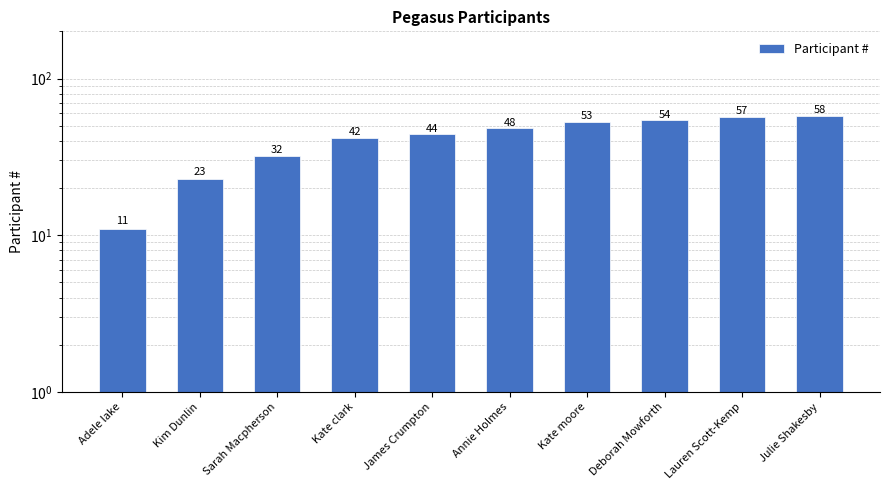

List the labels in order of value, smallest first.

Adele lake, Kim Dunlin, Sarah Macpherson, Kate clark, James Crumpton, Annie Holmes, Kate moore, Deborah Mowforth, Lauren Scott-Kemp, Julie Shakesby